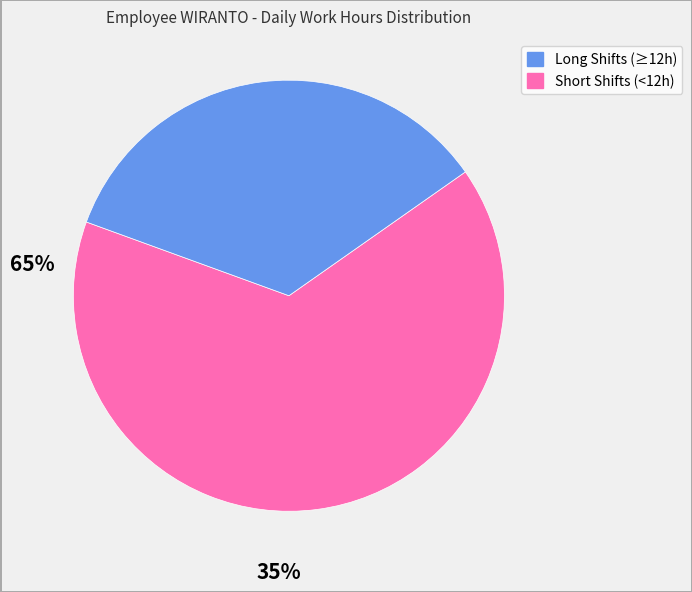

Does any single category account for the majority?

Yes